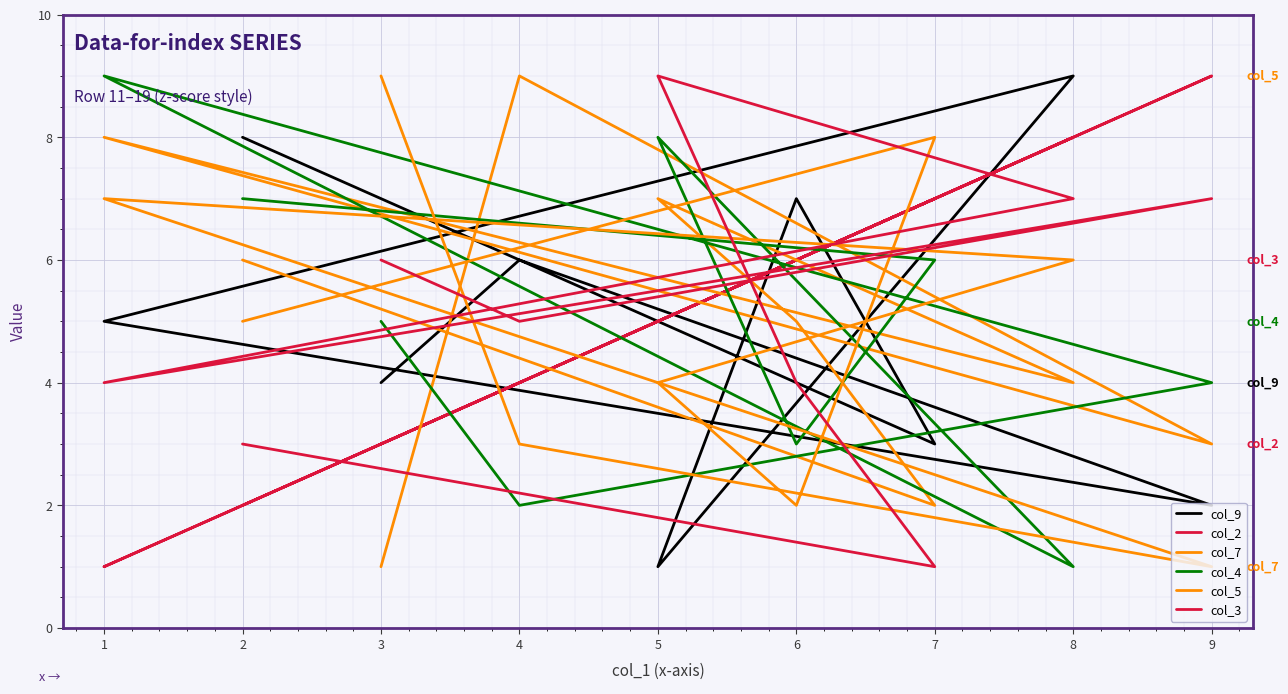

What is the average value of the col_3 series?

5